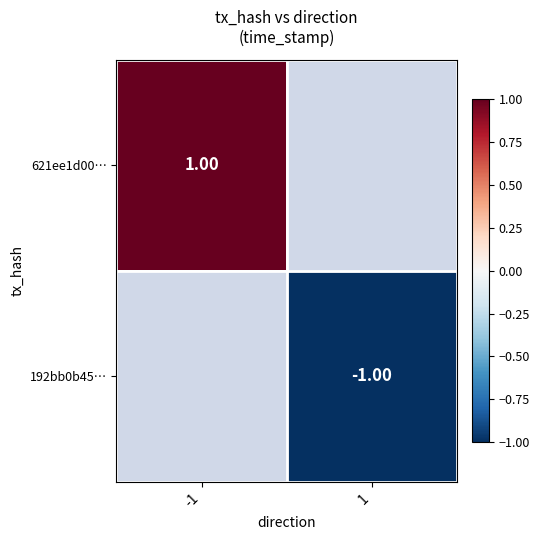

Between -1 and 1, which is larger?

1